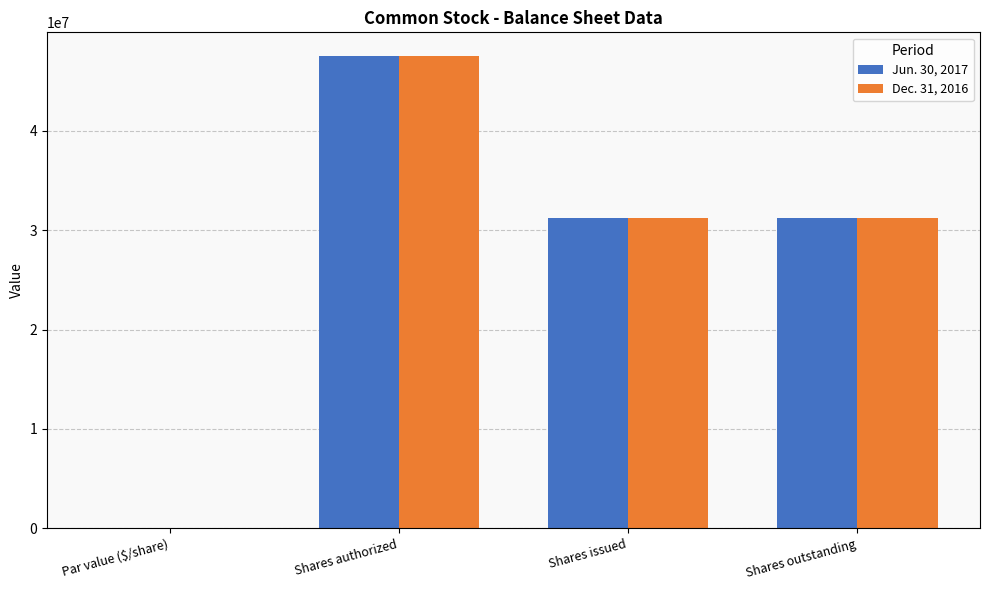

What is the sum of all Dec. 31, 2016 values?

109940652.0